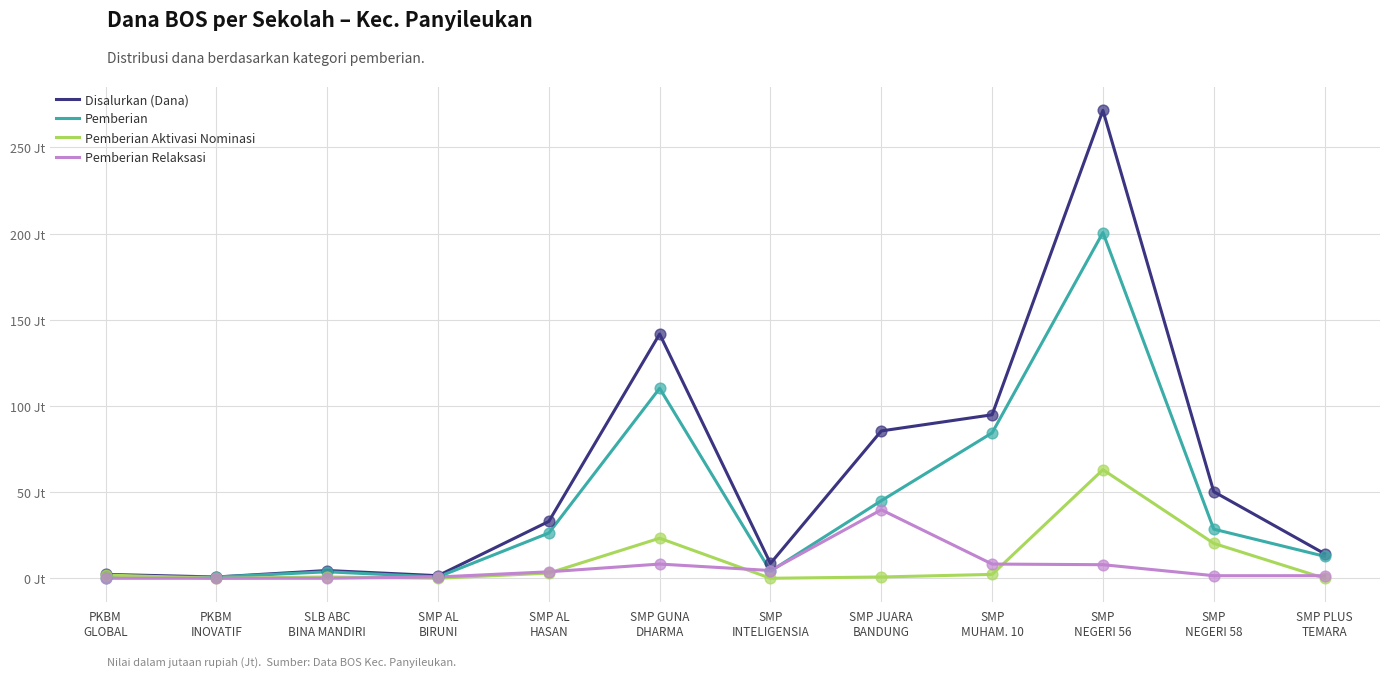

Which series has the largest total across all categories?

Disalurkan (Dana)